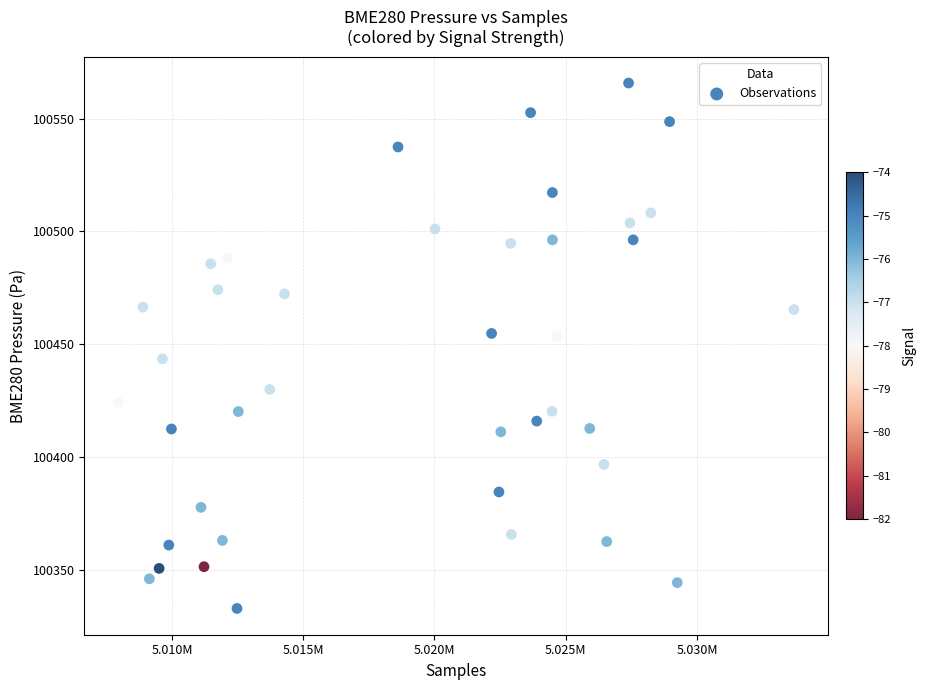

What is the range of Y values (max minus min)?

232.8